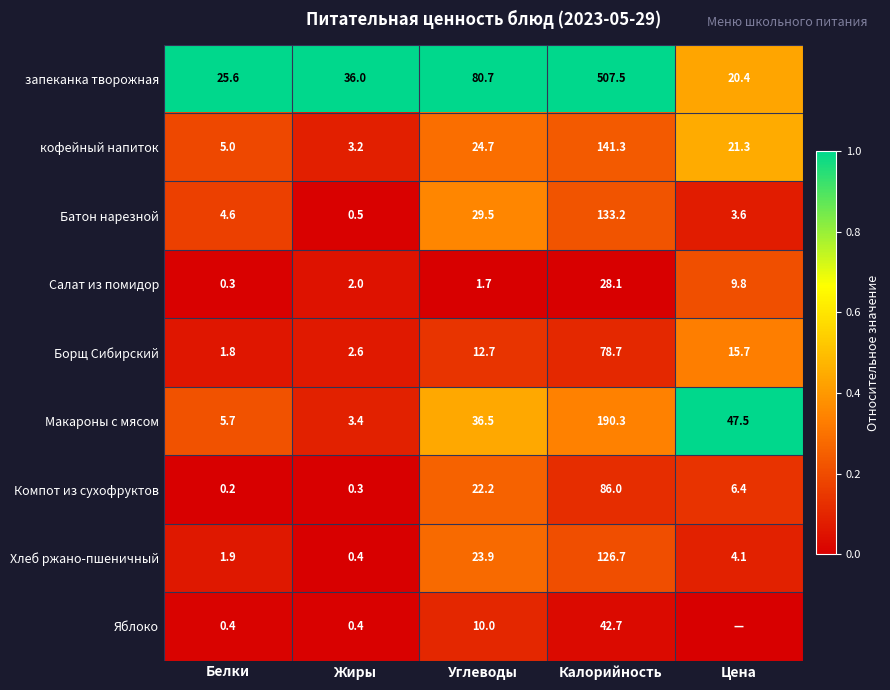

The value of Борщ Сибирский at Углеводы is 6.3. True or false?

False